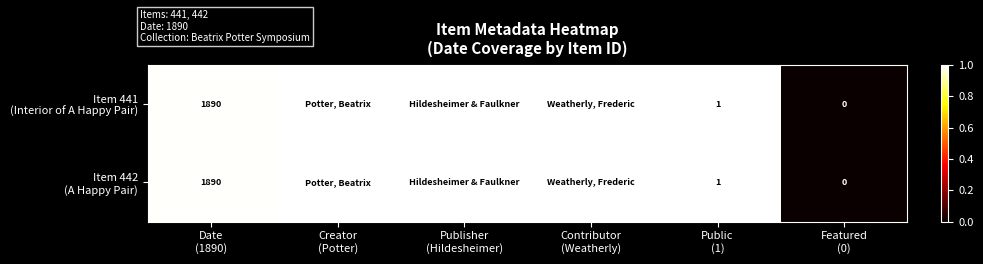

List the series in order of their peak value, lowest first.

Item 441 (Interior of A Happy Pair), Item 442 (A Happy Pair)